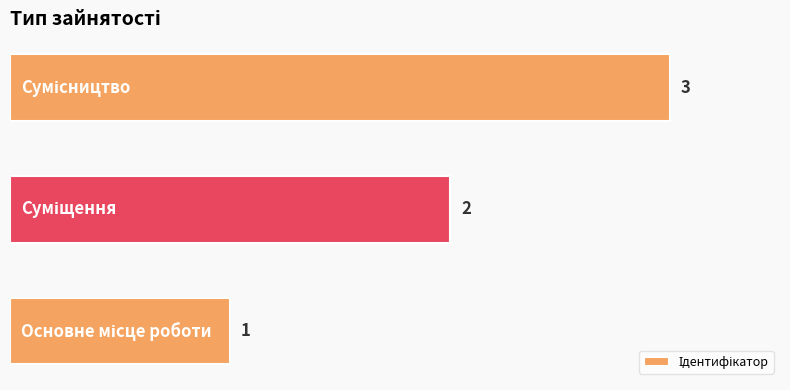

What is the maximum value shown in the chart?

3